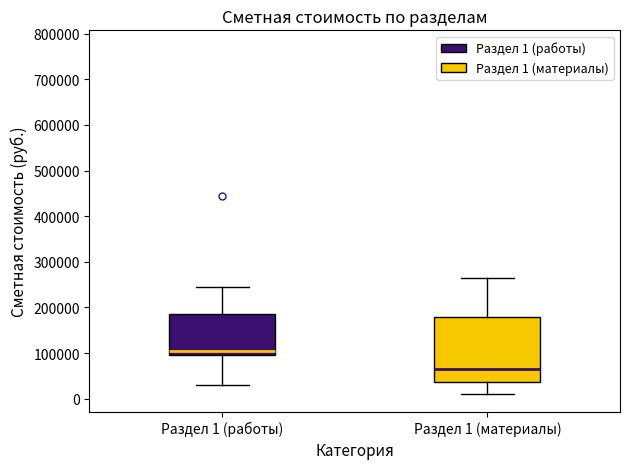

Comparing the boxes themselves (not the whiskers), which one is the tallest?

Раздел 1 (материалы)